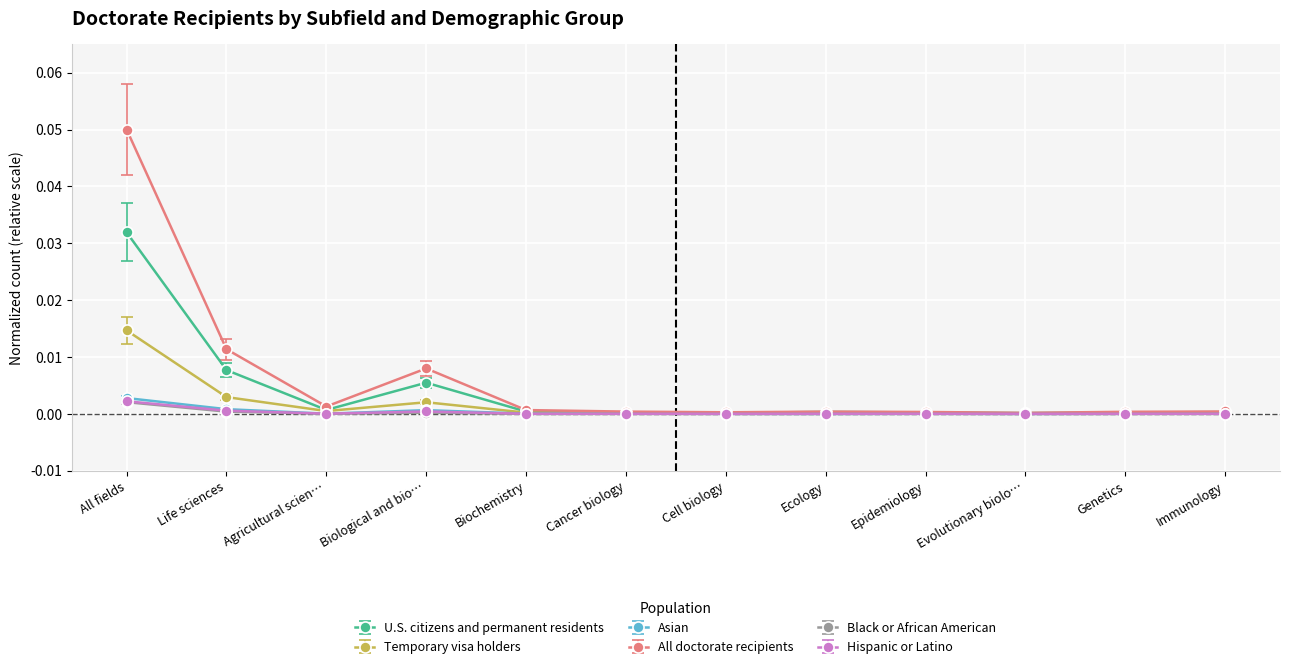

True or false: U.S. citizens and permanent residents and Black or African American intersect in this chart.

False